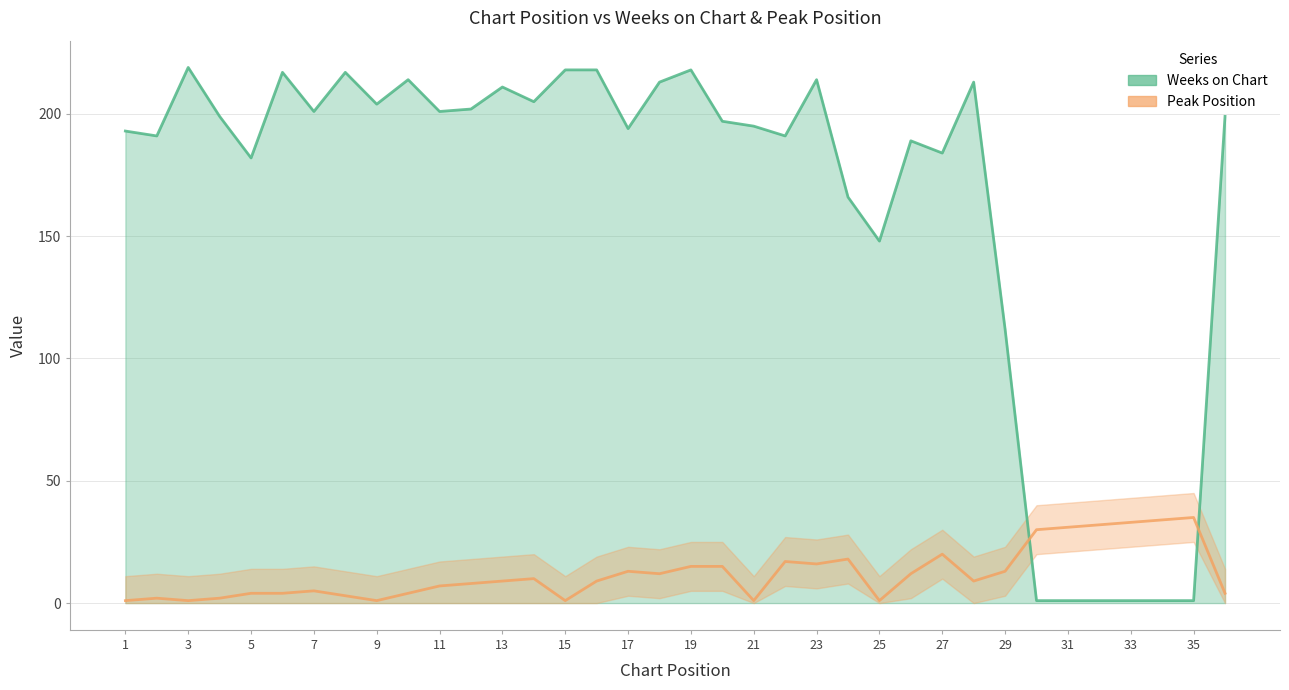

Which category has the highest value in the Weeks on Chart series?

3